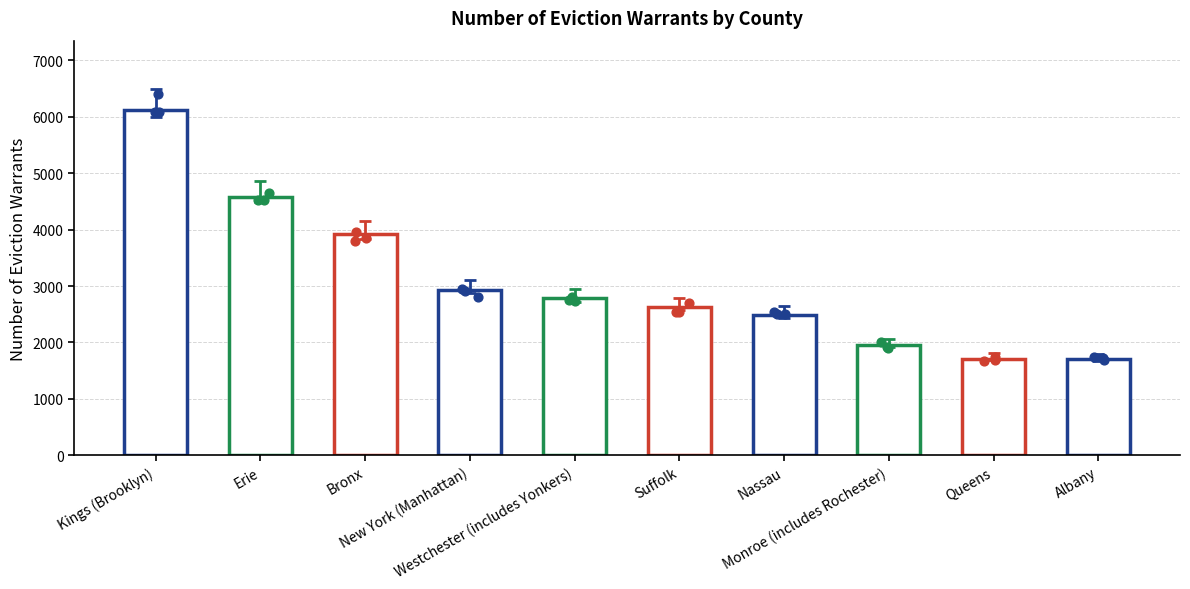

Between Monroe (includes Rochester) and Westchester (includes Yonkers), which is larger?

Westchester (includes Yonkers)